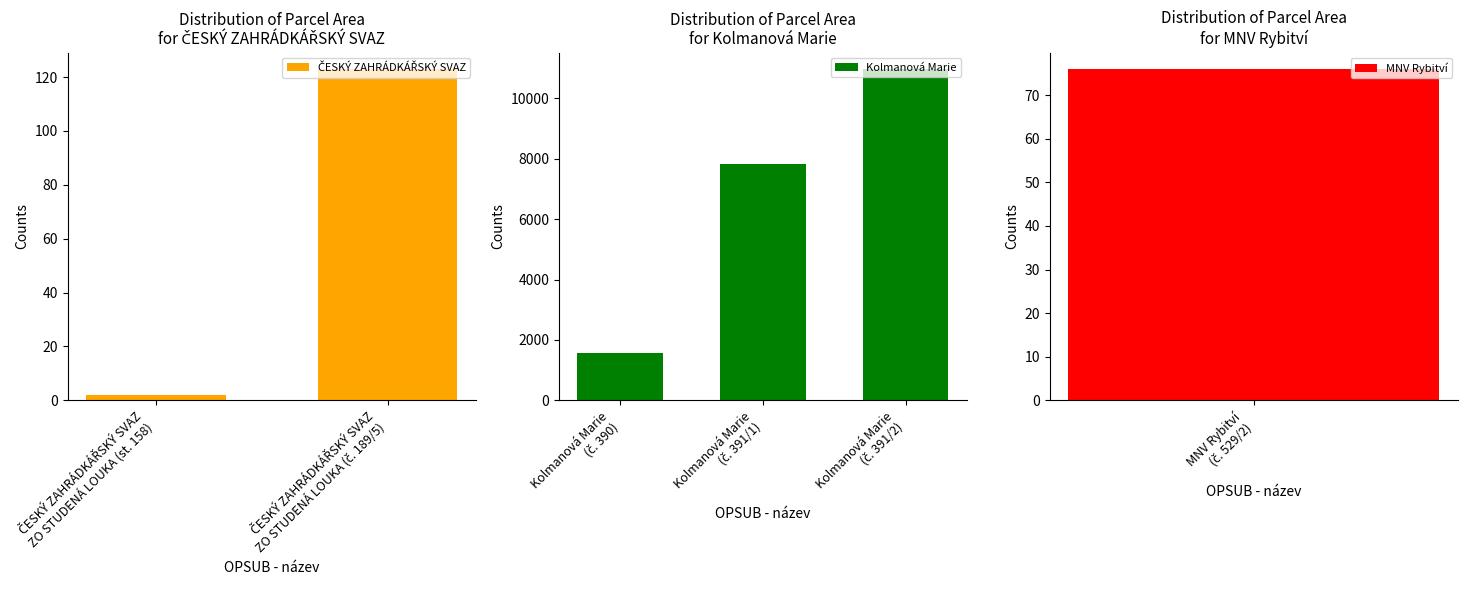

List the labels in order of value, largest first.

Kolmanová Marie (č. 391/2), Kolmanová Marie (č. 391/1), Kolmanová Marie (č. 390), ČESKÝ ZAHRÁDKÁŘSKÝ SVAZ ZO STUDENÁ LOUKA (č. 189/5), MNV Rybitví (č. 529/2), ČESKÝ ZAHRÁDKÁŘSKÝ SVAZ ZO STUDENÁ LOUKA (st. 158)